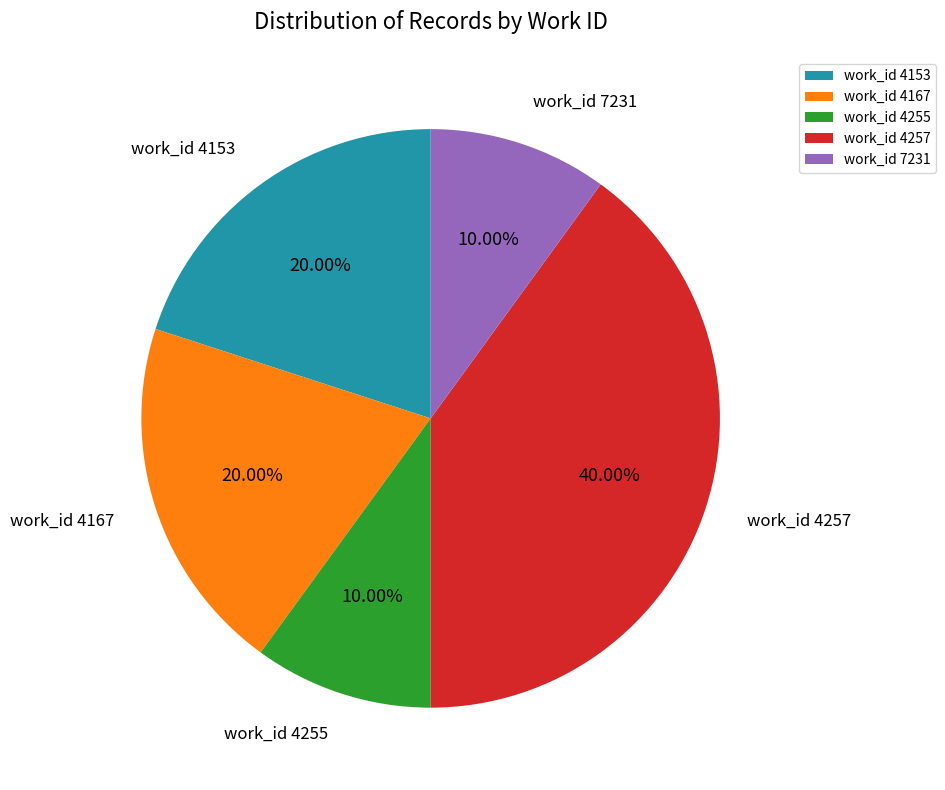

Which has a higher value, work_id 4257 or work_id 4167?

work_id 4257